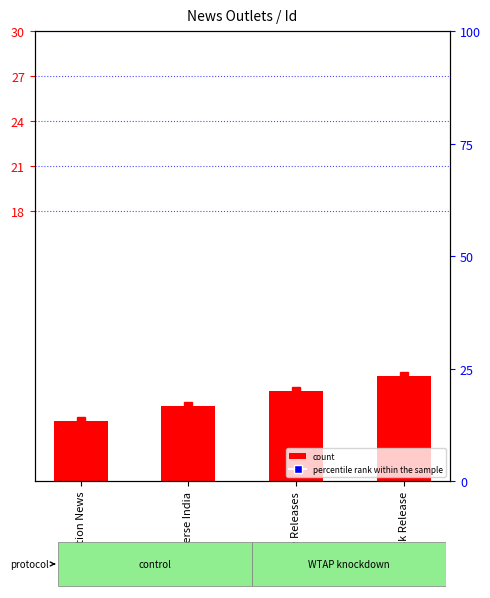

What is the label of the 1st bar from the right?

Desk Release